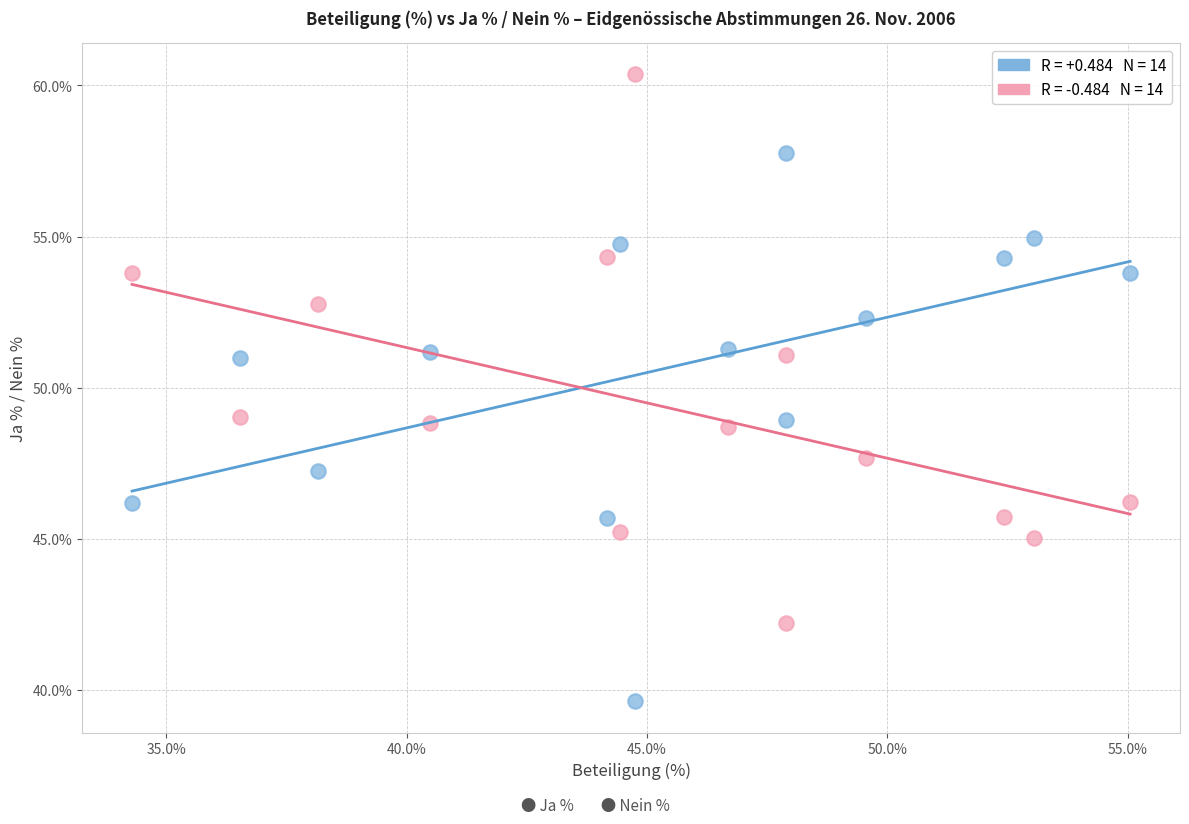

Across all data points, what is the range of Y values (max minus min)?

20.7